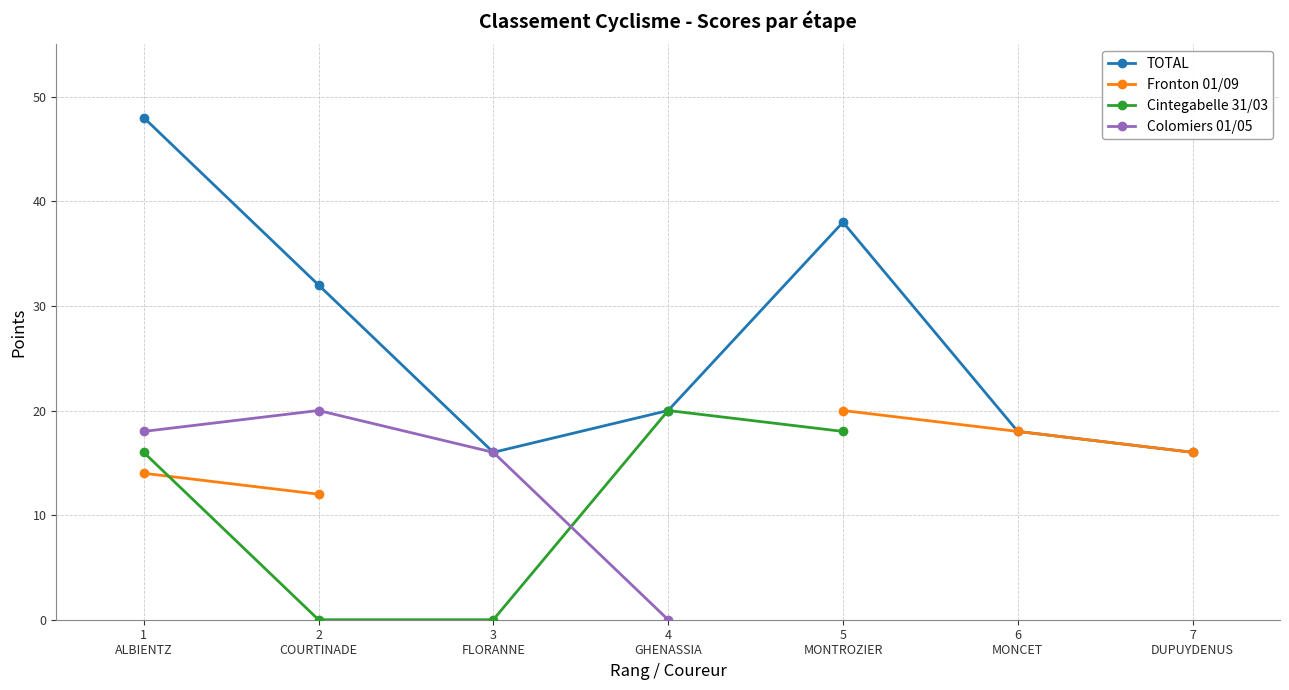

True or false: Colomiers 01/05 has more than 2 points higher than both neighbors.

False